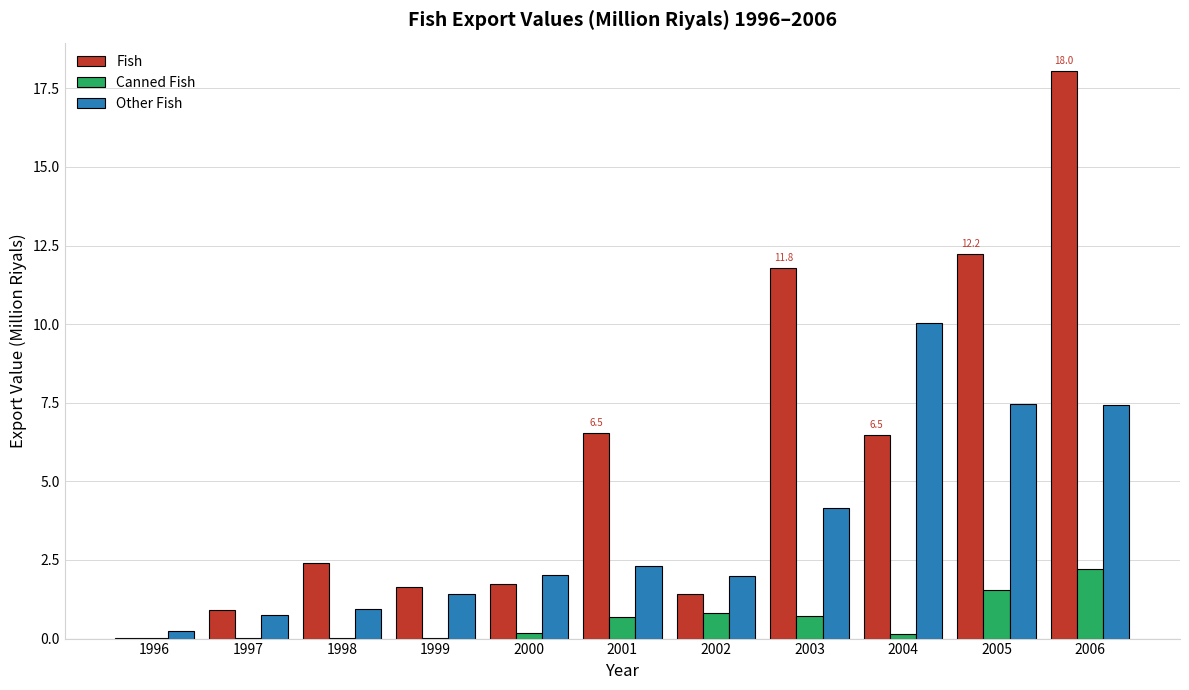

What is the greatest value displayed?

18.0